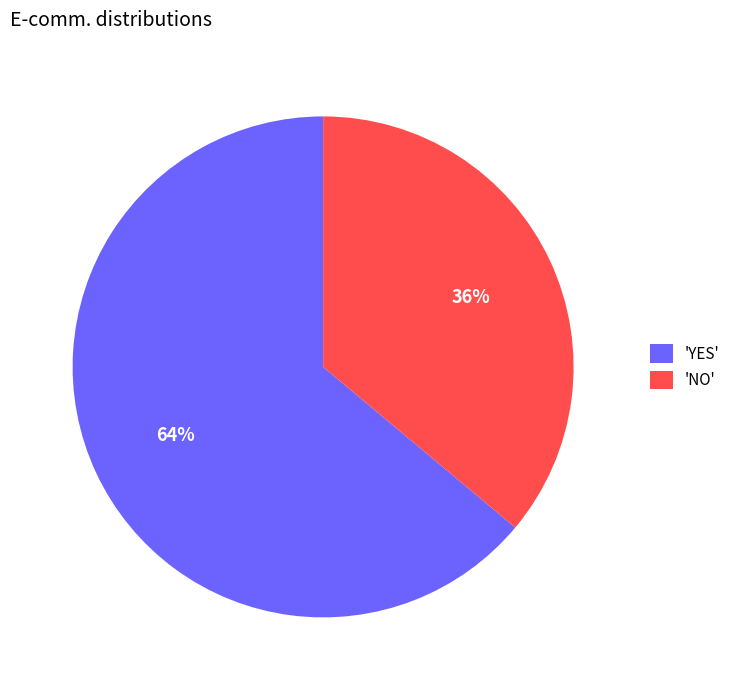

To the nearest percent, what is the difference between the largest and smallest slice percentages?

28%